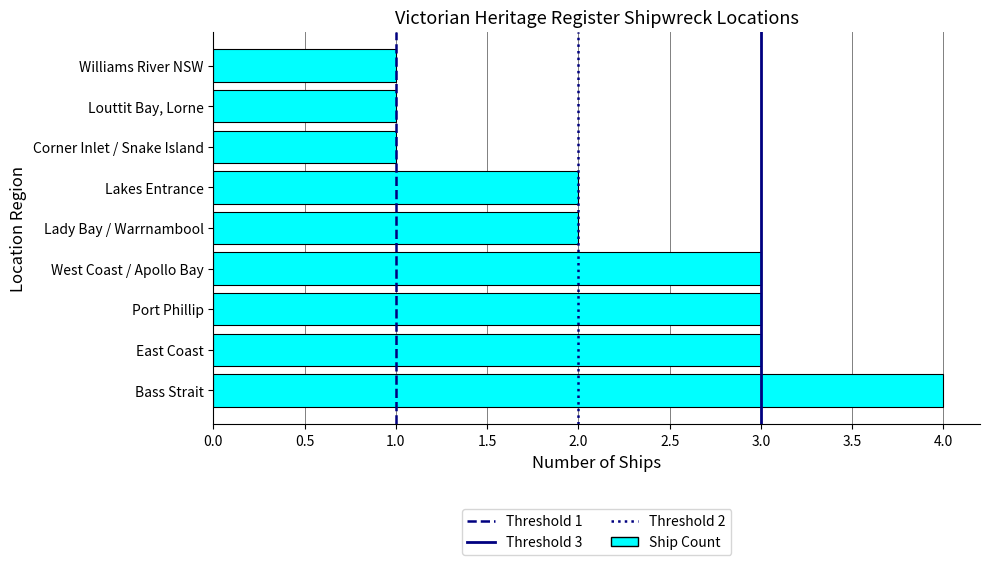

What is the average value?

2